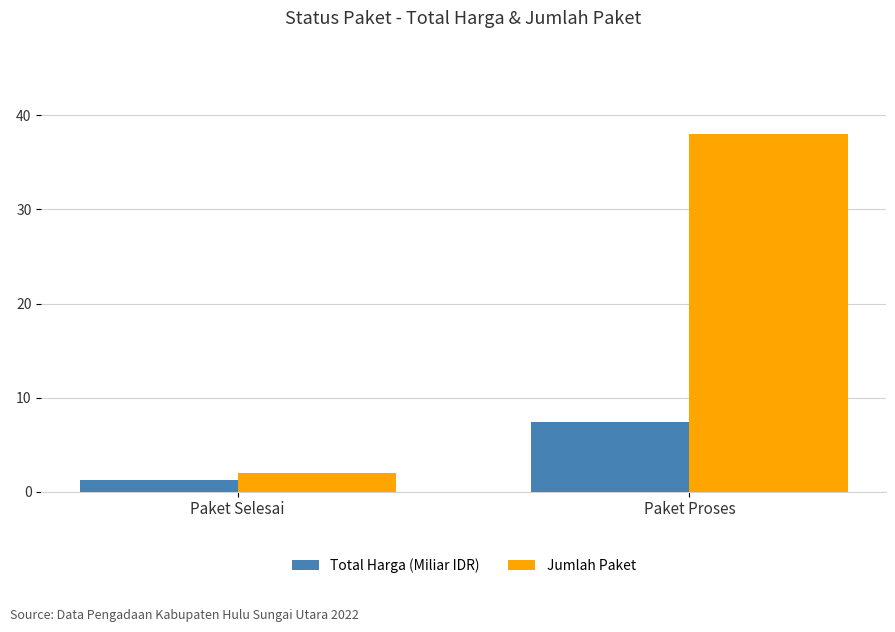

What is the sum of the Jumlah Paket values at Paket Proses and Paket Selesai?

40.0